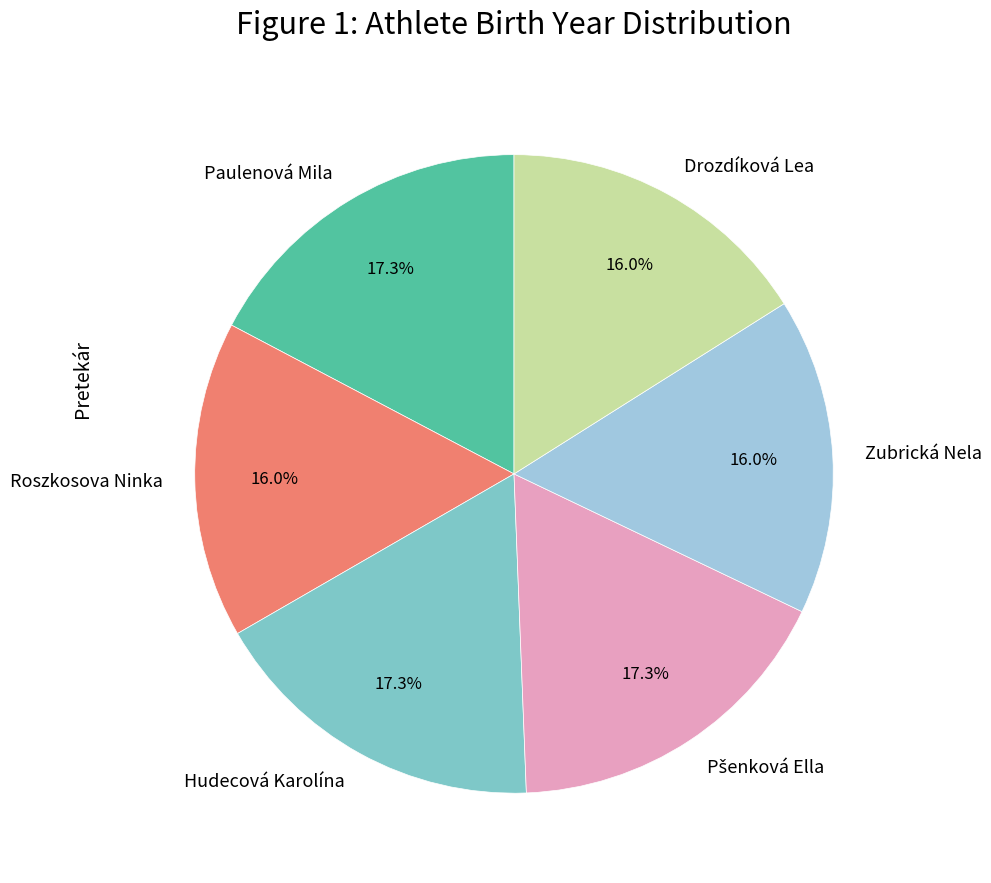

Does any single category account for the majority?

No